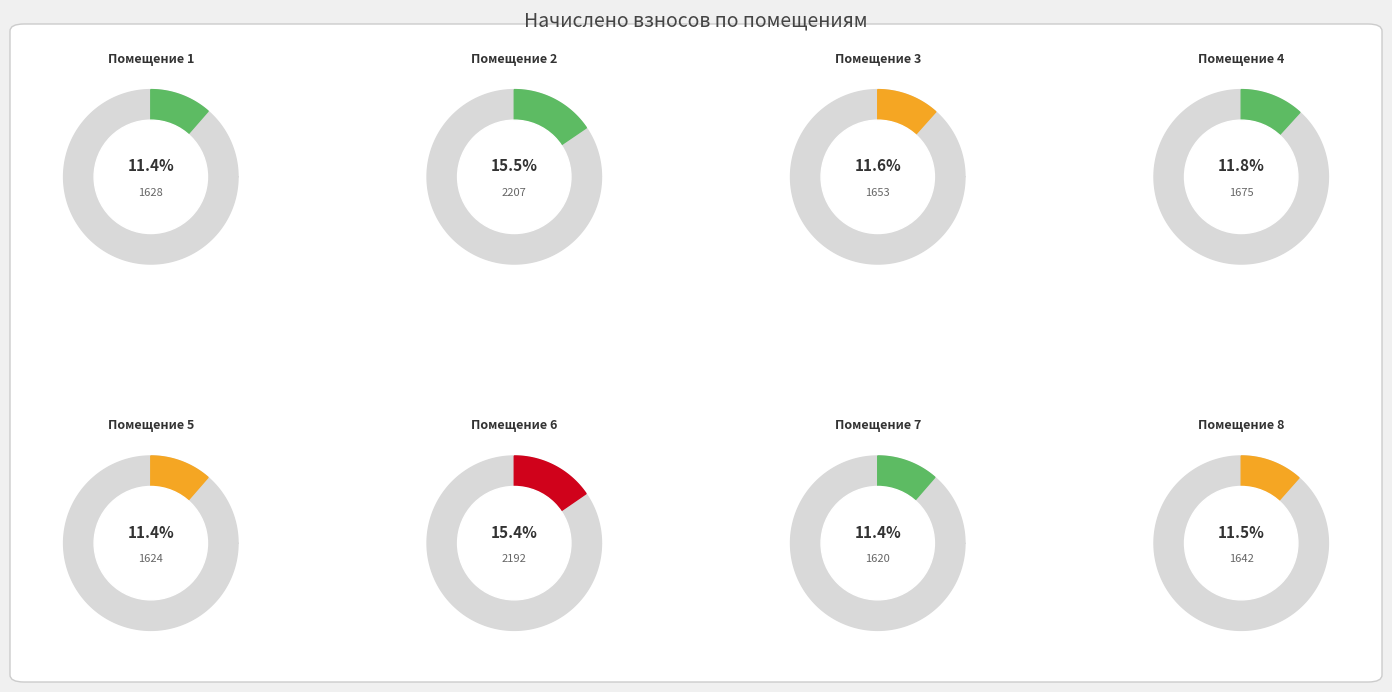

What portion of the pie excludes 5?

88.6%